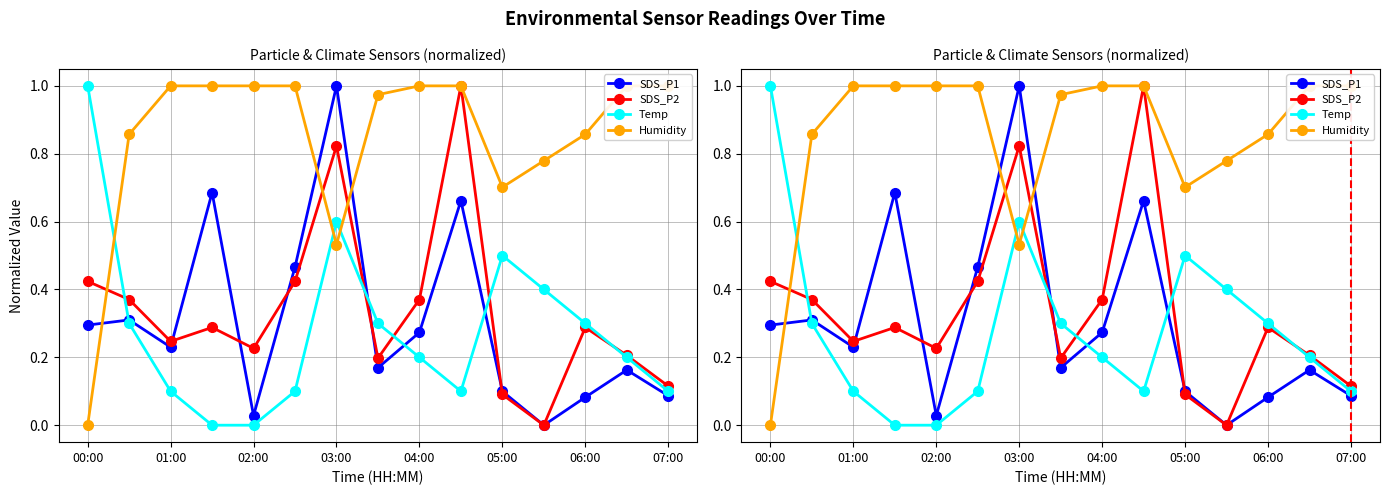

Between 14 and 9, which is larger?

9